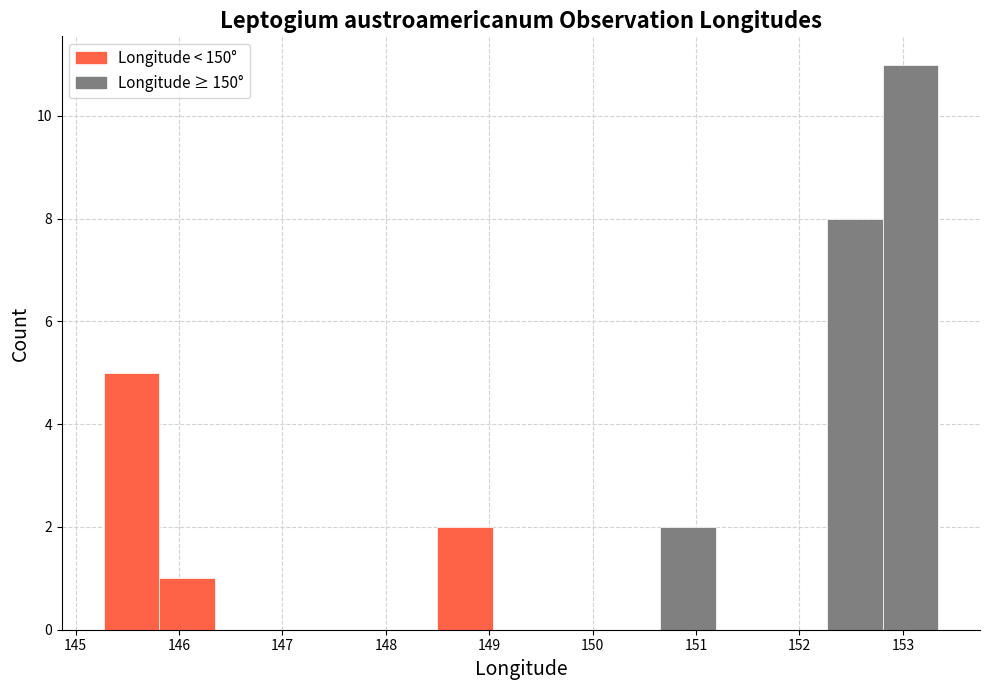

Which range on the x-axis has the tallest bar?

152.8 to 153.3